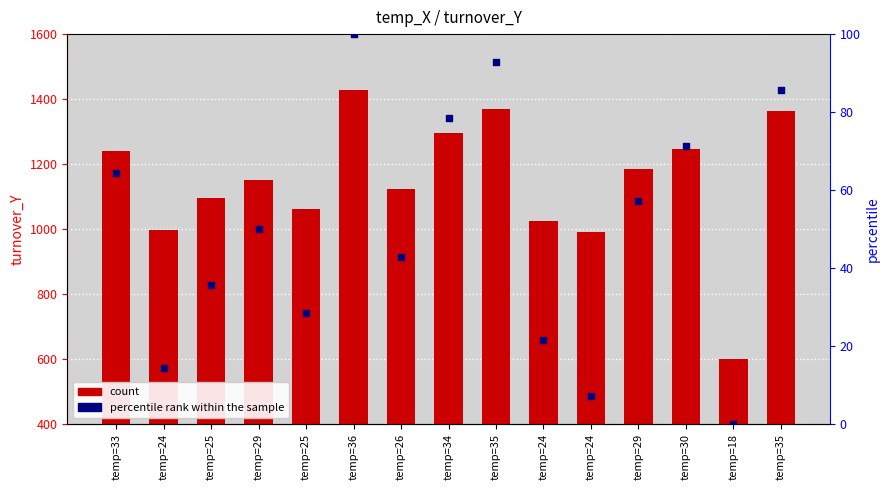

What is the total value across all series at temp=25?

1131.7